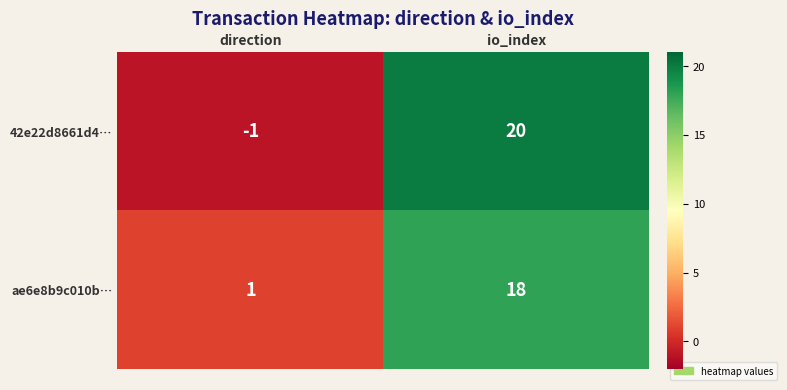

What is the maximum value for 42e22d8661d4…?

20